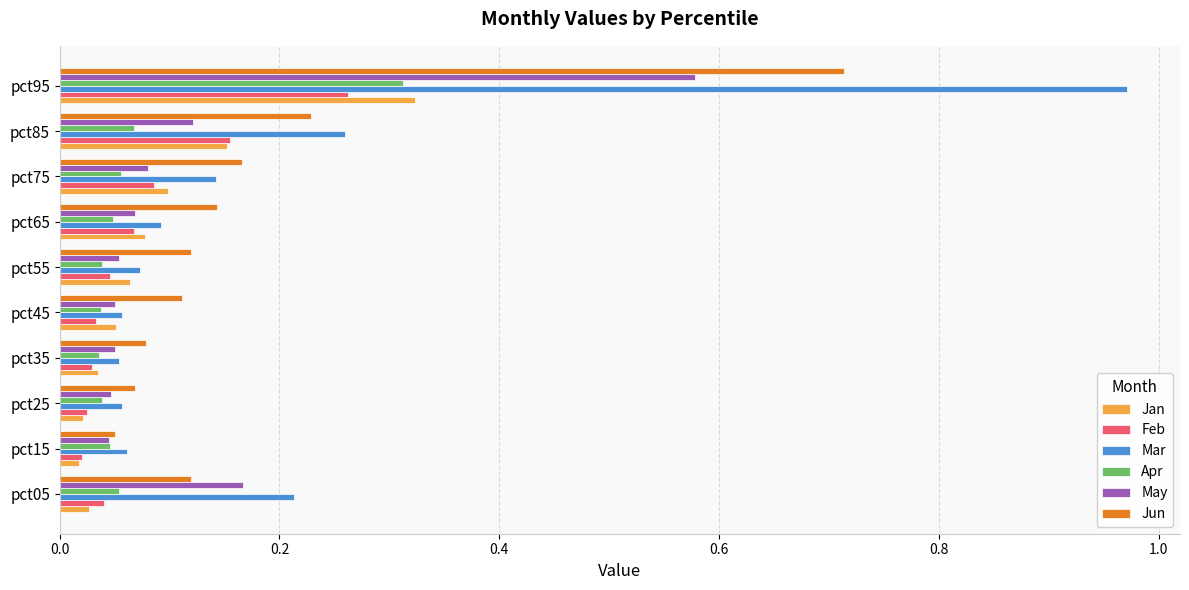

What is the sum of all May values?

1.3